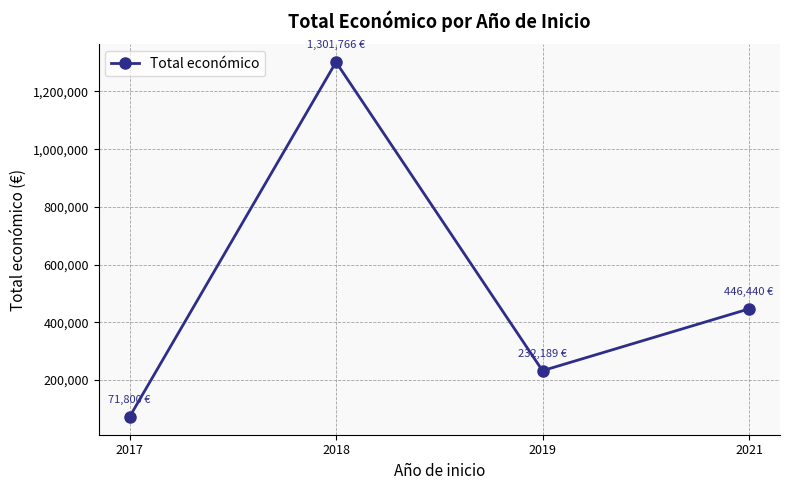

The value at 2018 is 2178625. True or false?

False